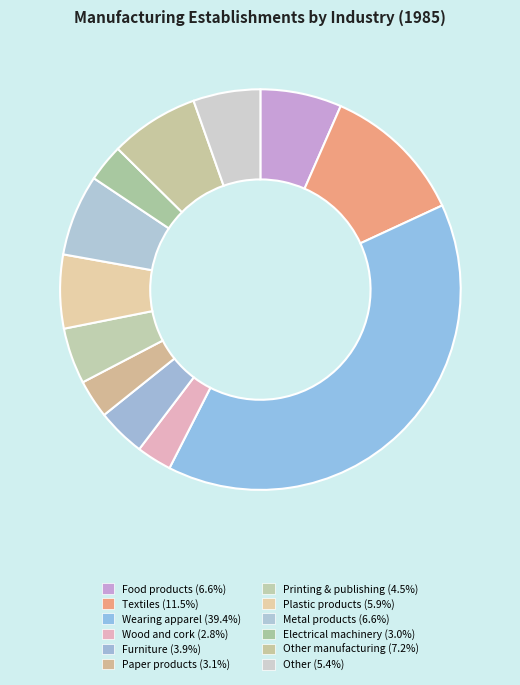

Count the number of slices in the pie.

12